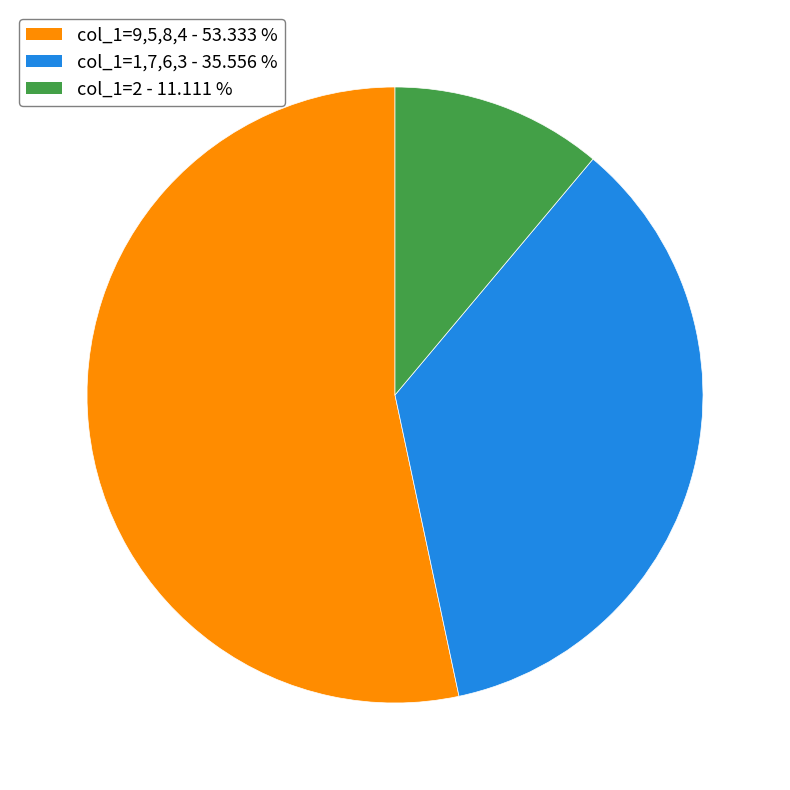

What is the ratio of the value at col_1=1,7,6,3 - 35.556 % to the value at col_1=9,5,8,4 - 53.333 %?

0.7